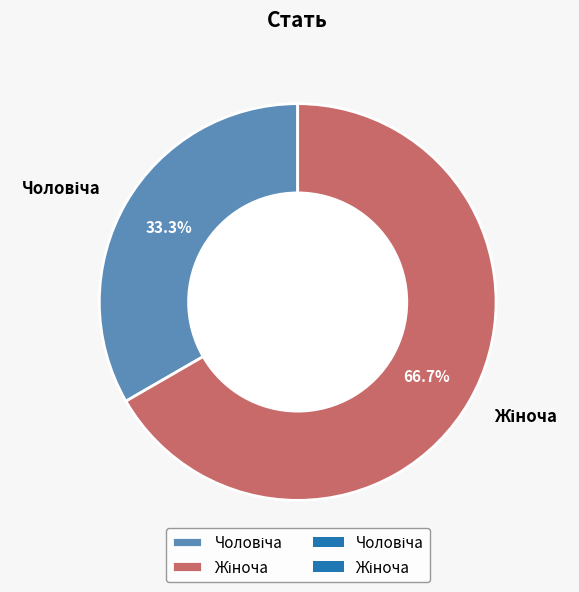

Which slice is the largest?

Жіноча